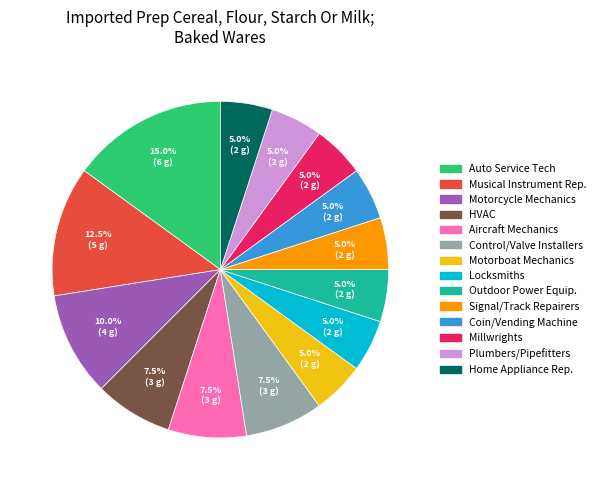

What is the ratio of the value at Coin/Vending Machine to the value at Control/Valve Installers?

0.7